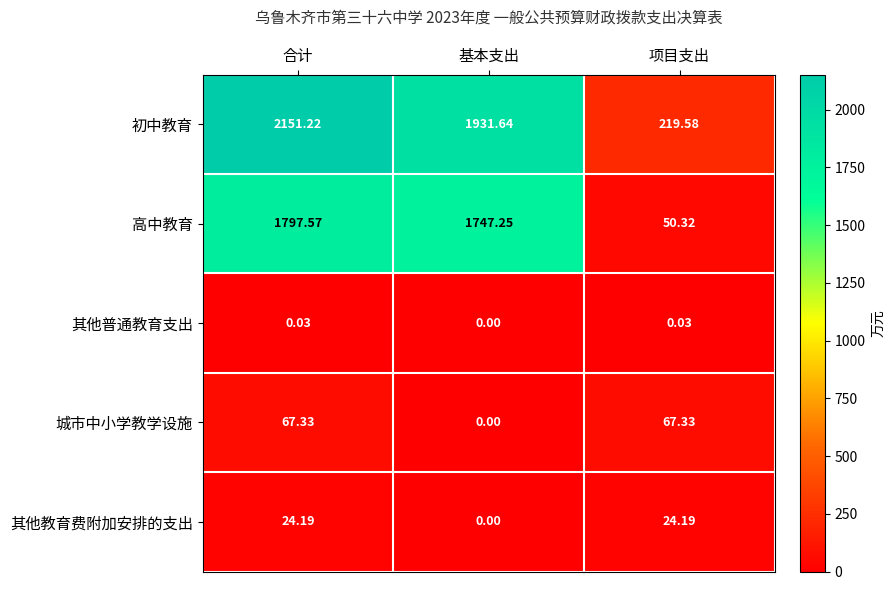

Which series changed the most between 合计 and 基本支出?

初中教育